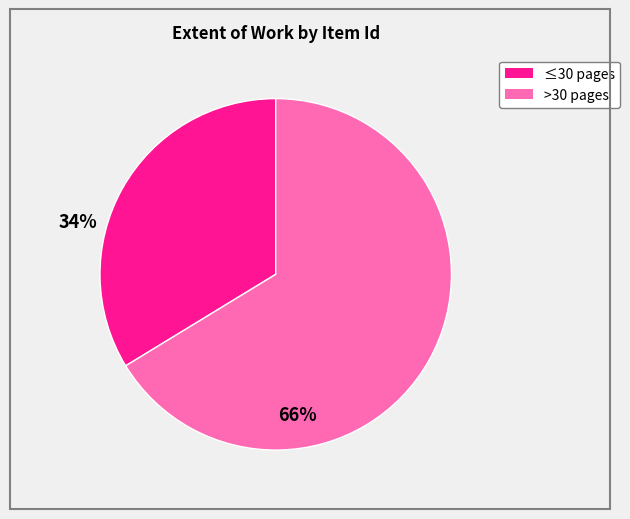

Is there a majority slice in this chart?

Yes